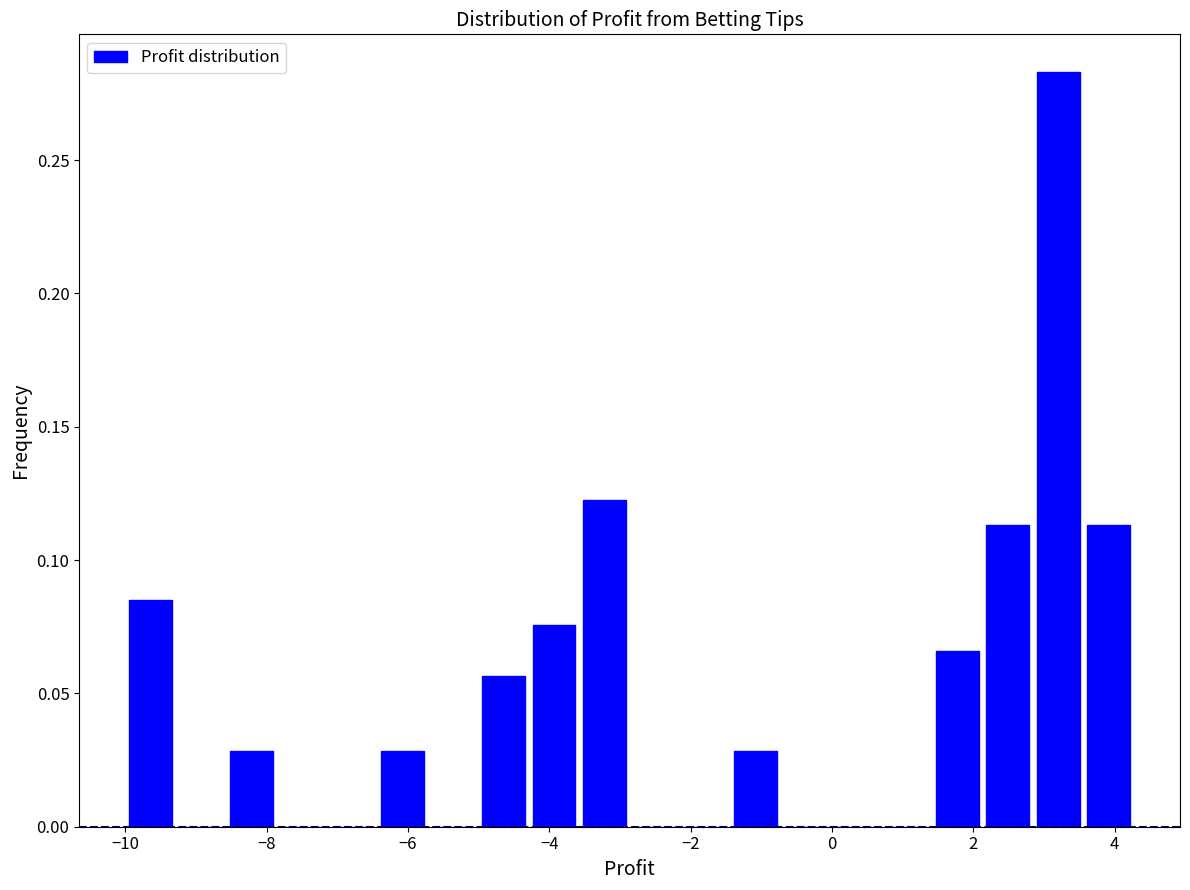

Around what value on the x-axis is the tallest bar? Give the approximate position of its centre, as read against the axis.

3.2